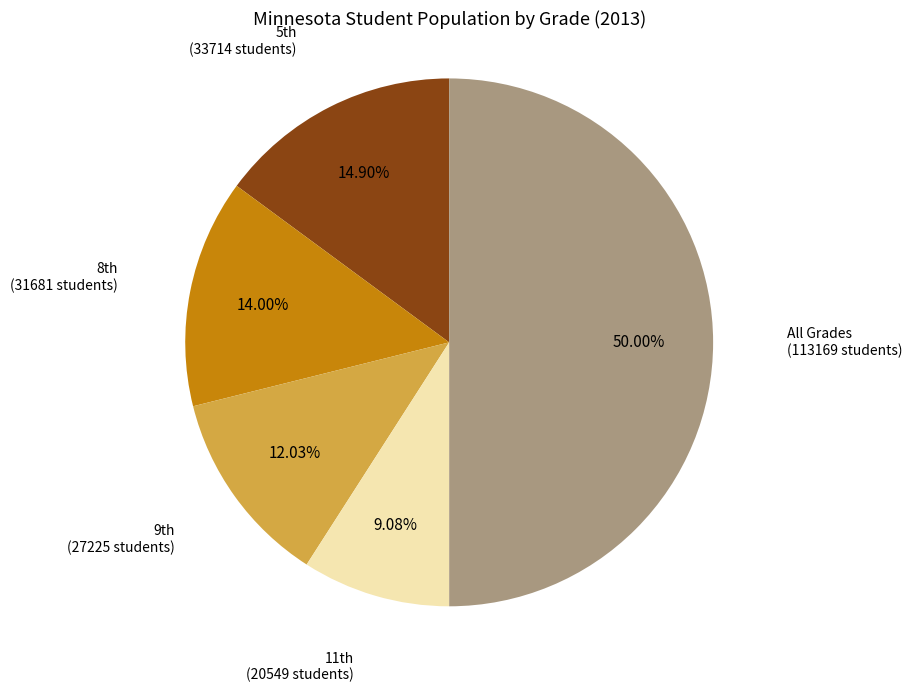

Count the number of slices in the pie.

5